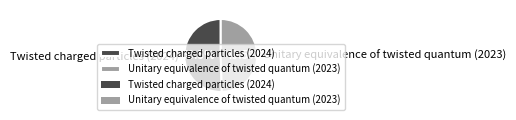

Combined, what portion of the pie is Unitary equivalence of twisted quantum (2023) and Twisted charged particles (2024)?

100.0%